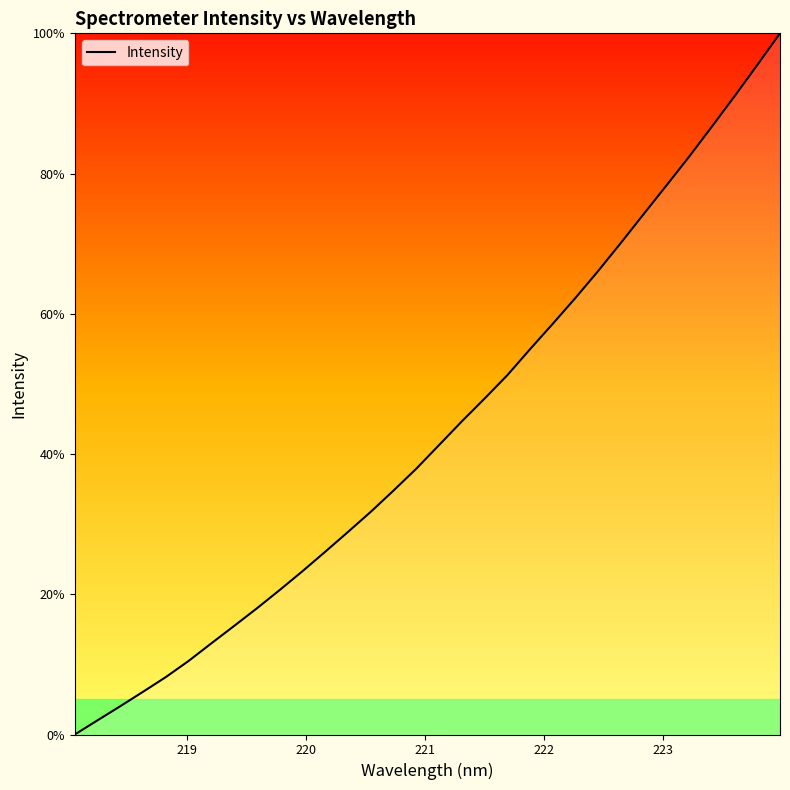

Is this an area chart (filled region under the line)?

No